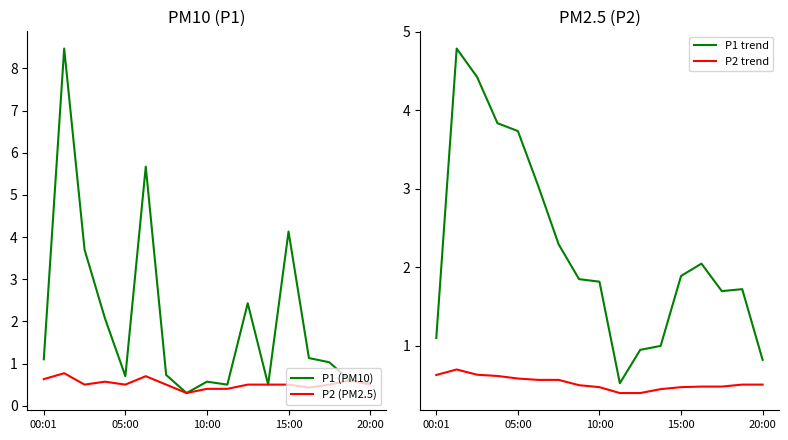

What is the total value across all series at 10?

4.3